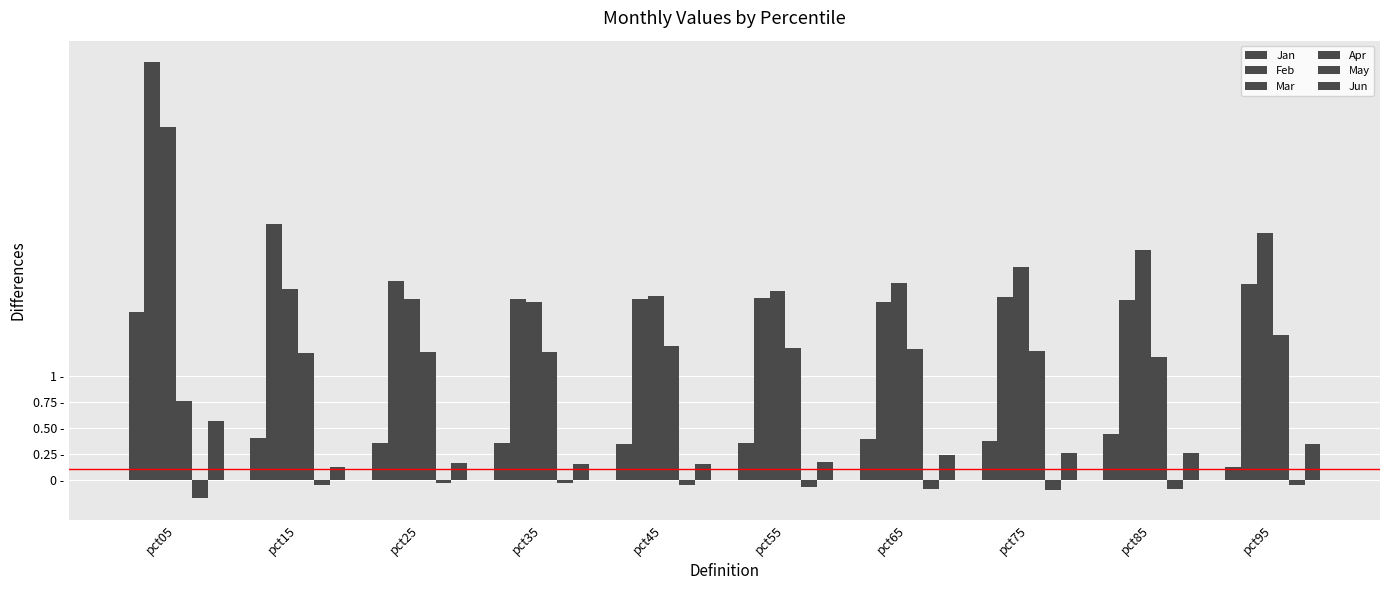

At which label does Mar reach its minimum?

pct35